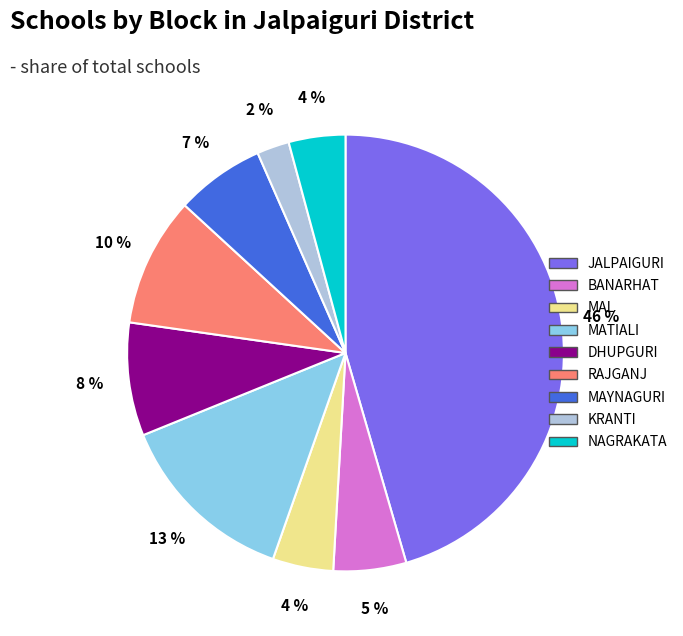

To the nearest percent, what is the average slice percentage?

11%